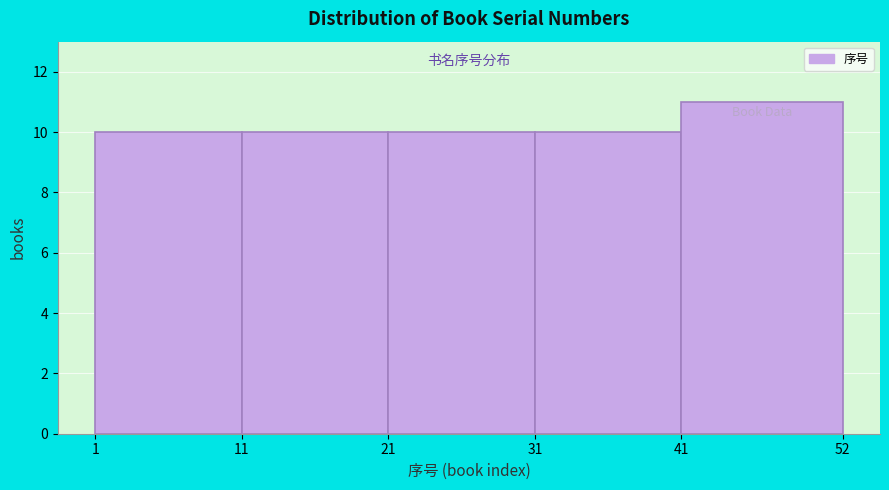

Over which range of the x-axis is the bar tallest?

41 to 52